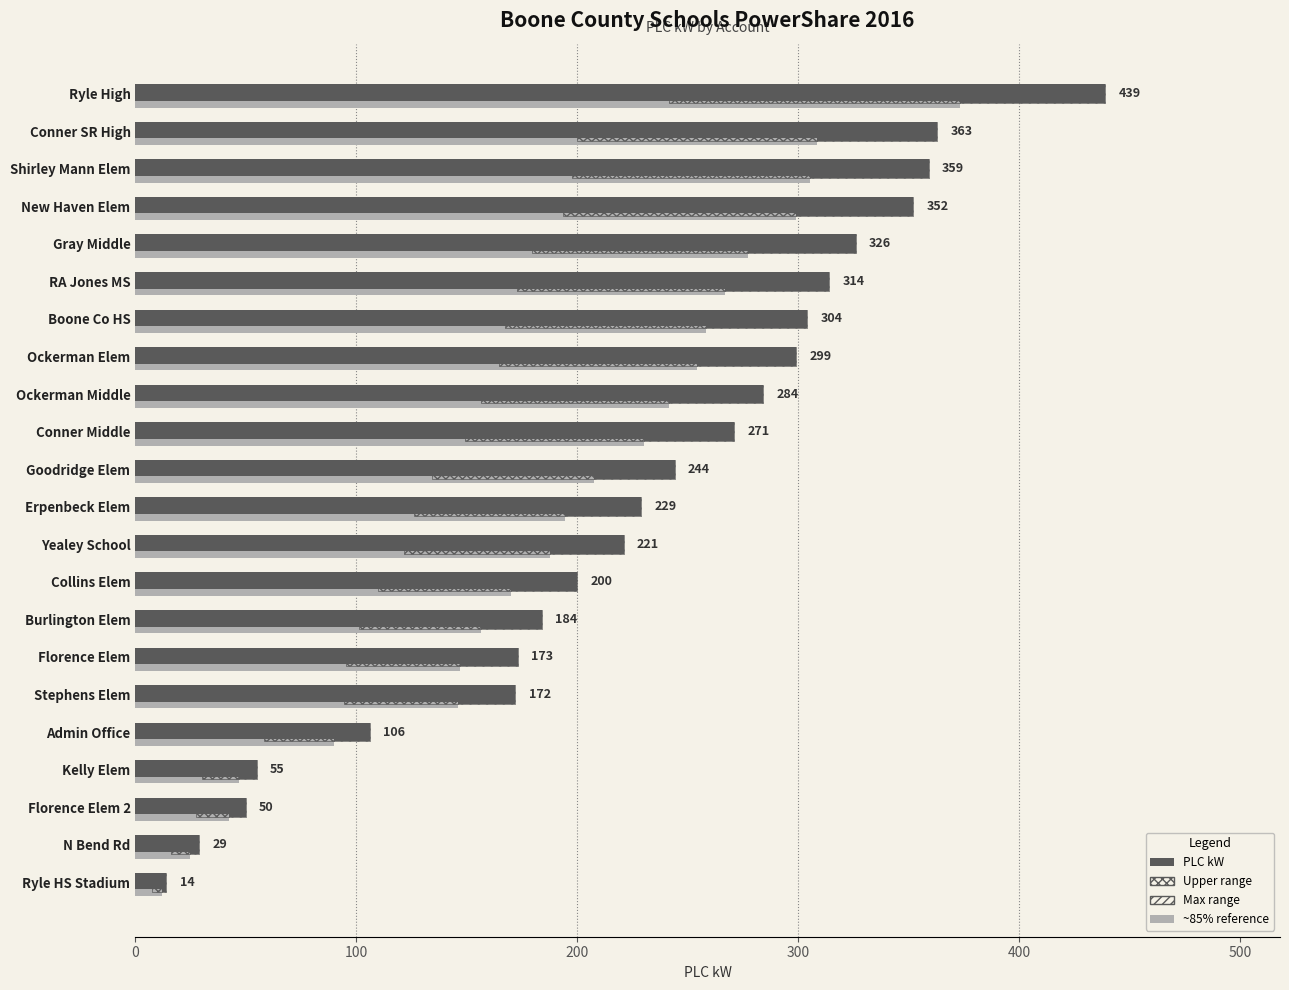

Reading left to right, extract all data points from this chart.

PLC kW: 14.0	29.0	50.0	55.0	106.0	172.0	173.0	184.0	200.0	221.0	229.0	244.0	271.0	284.0	299.0	304.0	314.0	326.0	352.0	359.0	363.0	439.0
~85% reference: 11.9	24.6	42.5	46.8	90.1	146.2	147.0	156.4	170.0	187.8	194.7	207.4	230.3	241.4	254.2	258.4	266.9	277.1	299.2	305.1	308.6	373.1
Upper range: 4.2	8.7	15.0	16.5	31.8	51.6	51.9	55.2	60.0	66.3	68.7	73.2	81.3	85.2	89.7	91.2	94.2	97.8	105.6	107.7	108.9	131.7
Max range: 2.1	4.3	7.5	8.2	15.9	25.8	26.0	27.6	30.0	33.1	34.4	36.6	40.6	42.6	44.9	45.6	47.1	48.9	52.8	53.9	54.4	65.8